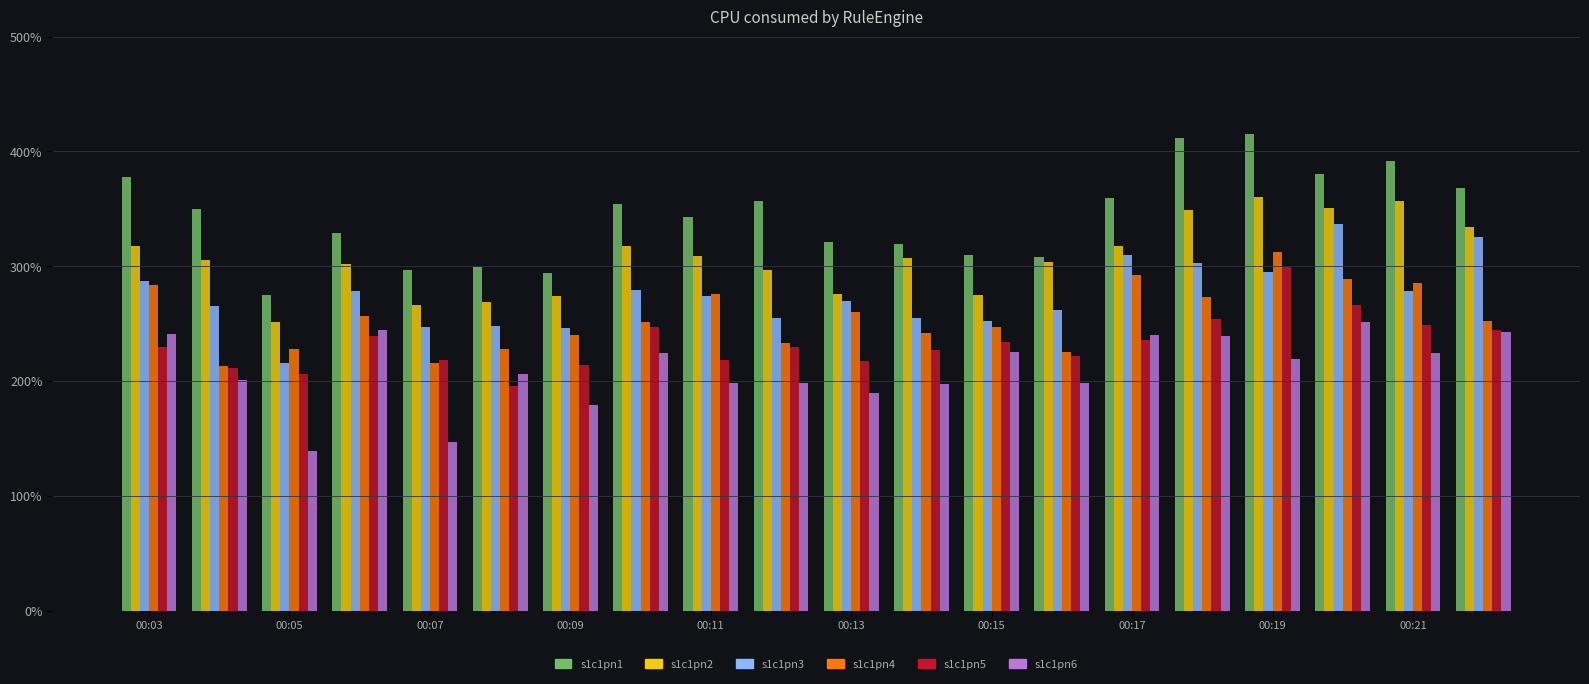

Which series has the largest range (max minus min)?

s1c1pn1